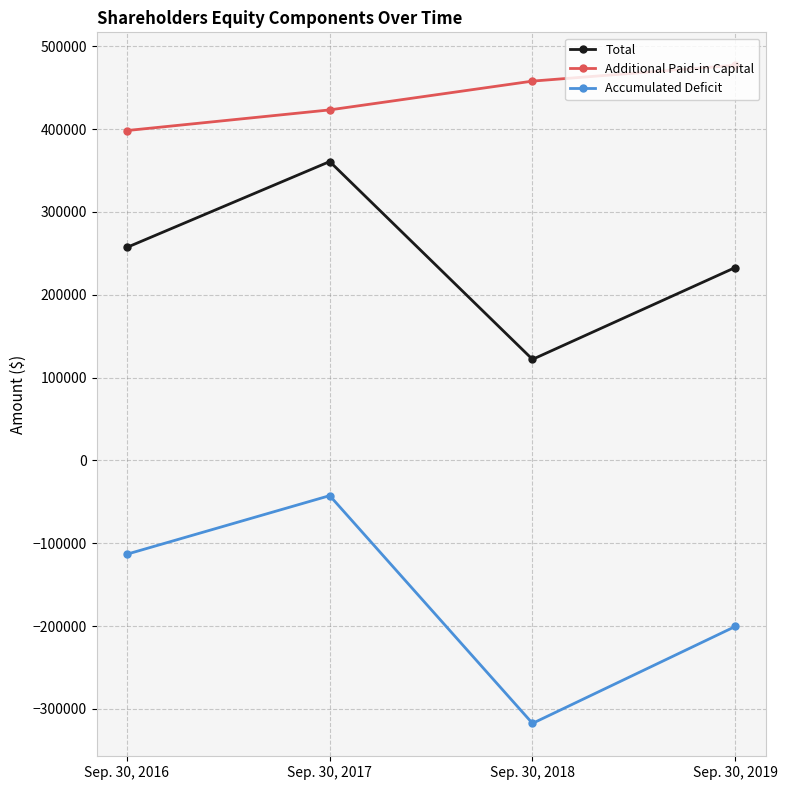

True or false: Total has more than 2 points higher than both neighbors.

False